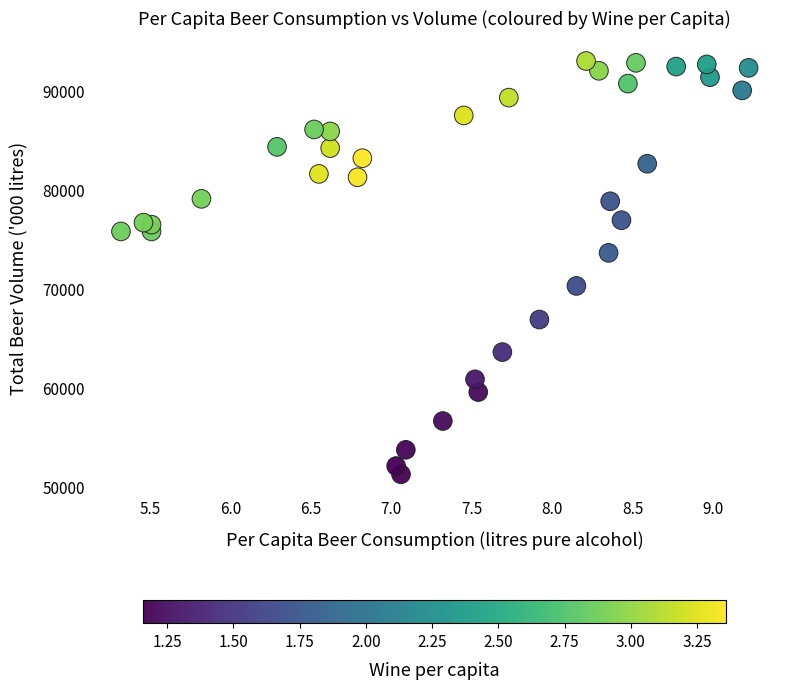

What is the range of Y values (max minus min)?

41745